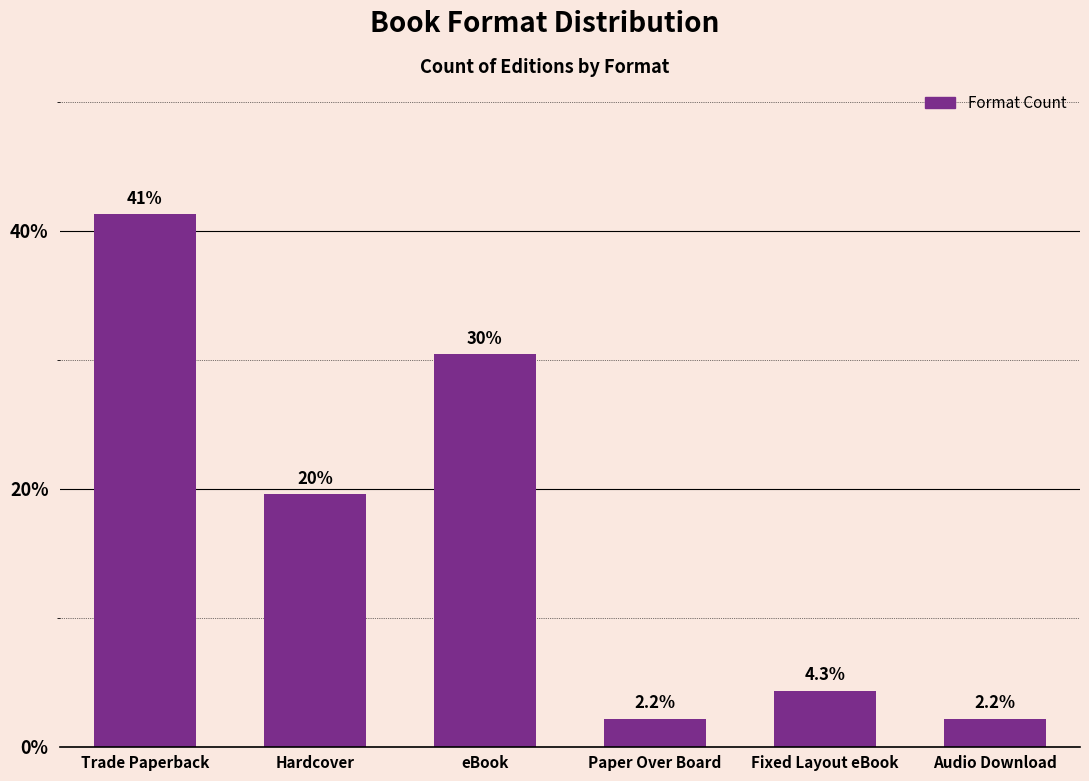

Approximately how many times larger is the value at eBook compared to Trade Paperback?

0.7